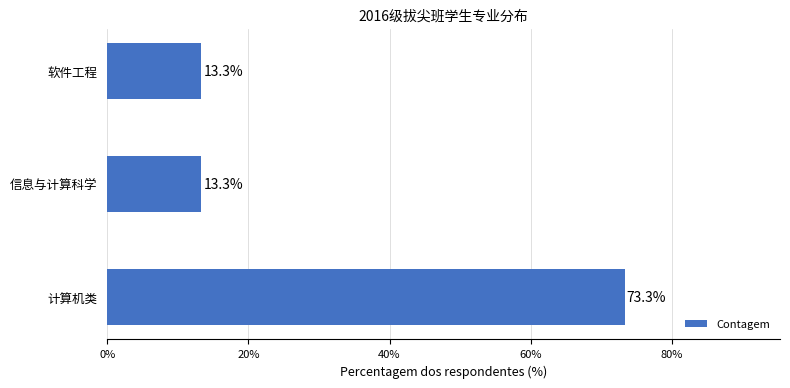

What is the difference between the maximum and minimum values?

60.0